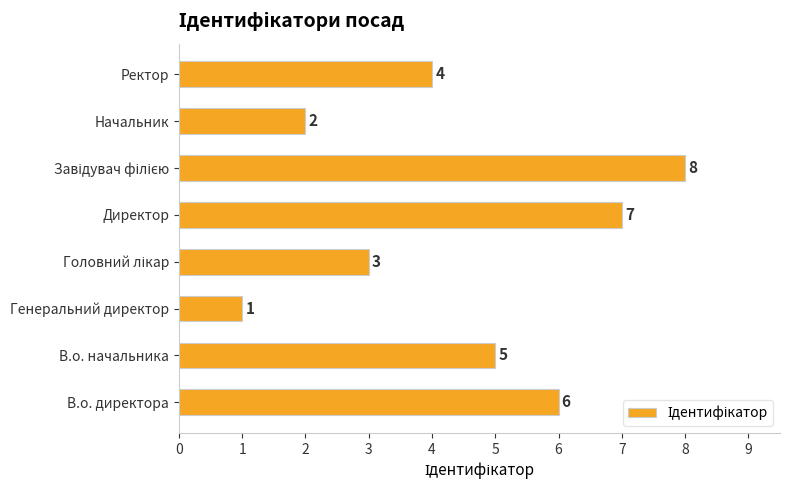

What is the difference between the maximum and second lowest values?

6